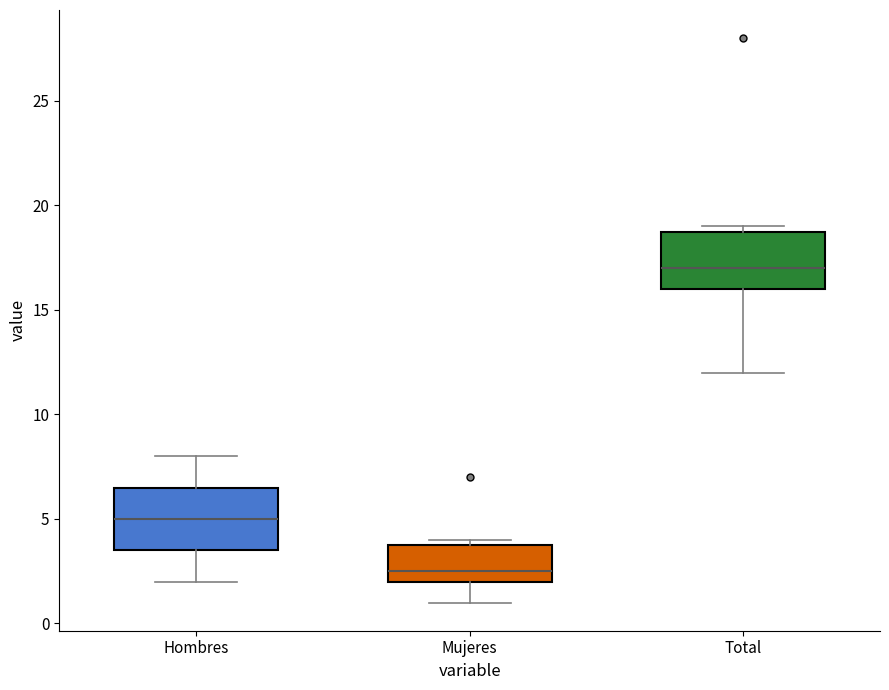

Where is the lower edge of the box for Mujeres on the y-axis? The values are not printed on the chart, so give them approximately, as read against the axis.

2.0